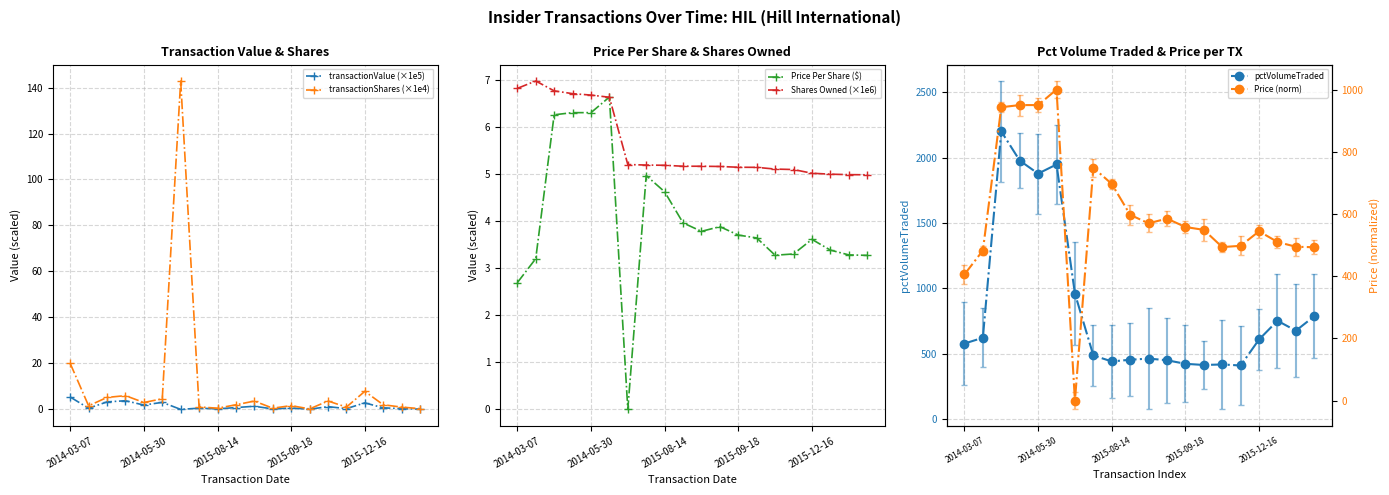

Is the value of transactionShares (×1e4) at 2015-08-14 greater than the value of transactionValue (×1e5) at 2015-12-16?

Yes